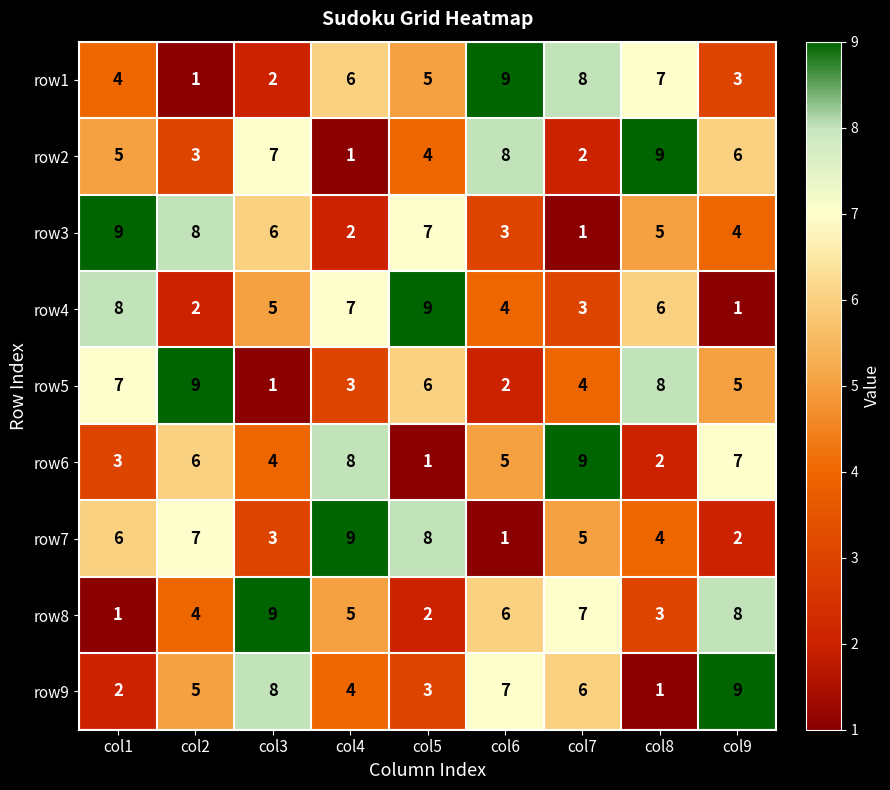

Is it true that row6 equals 5 at col7?

False